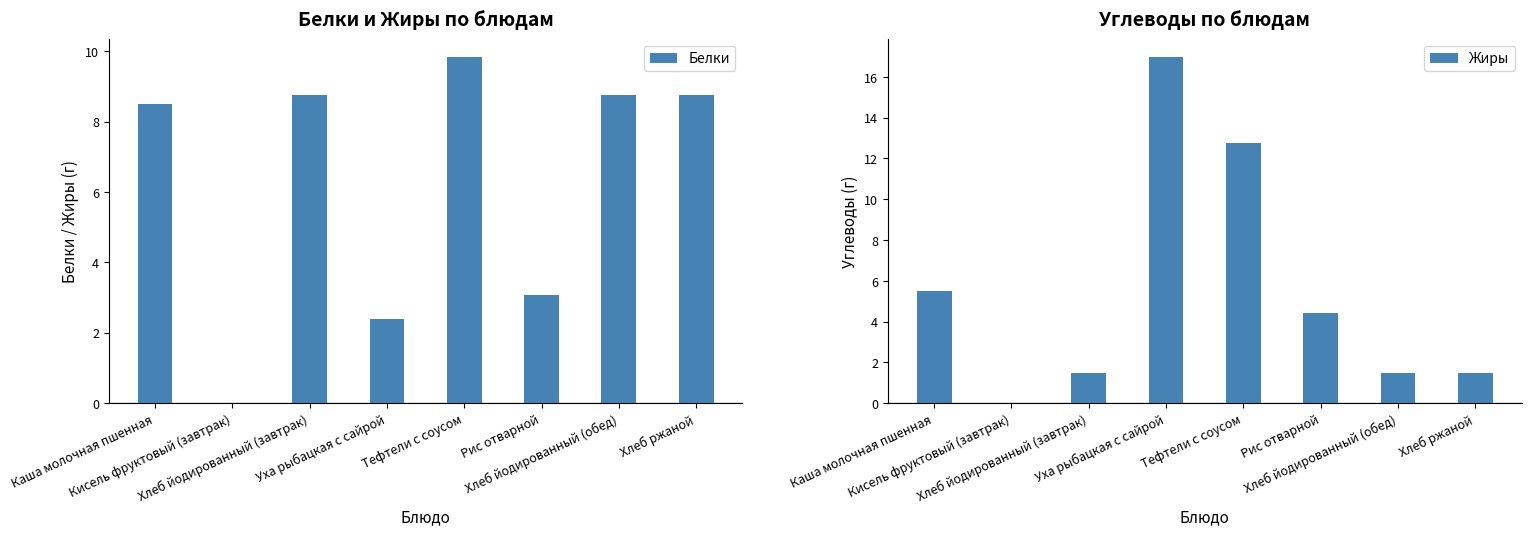

True or false: Жиры has a value of 1.5 at Хлеб йодированный (завтрак).

True